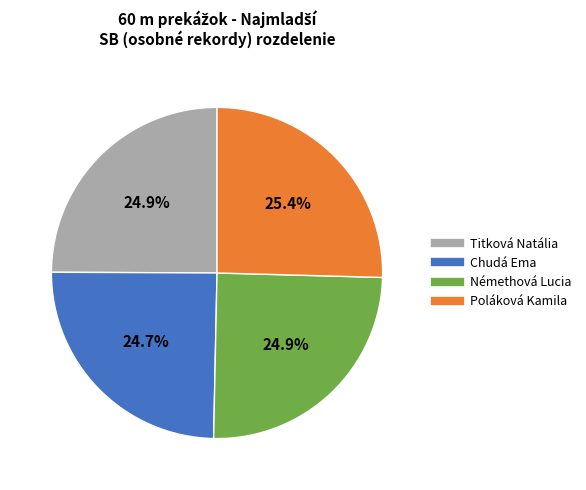

Is there a majority slice in this chart?

No